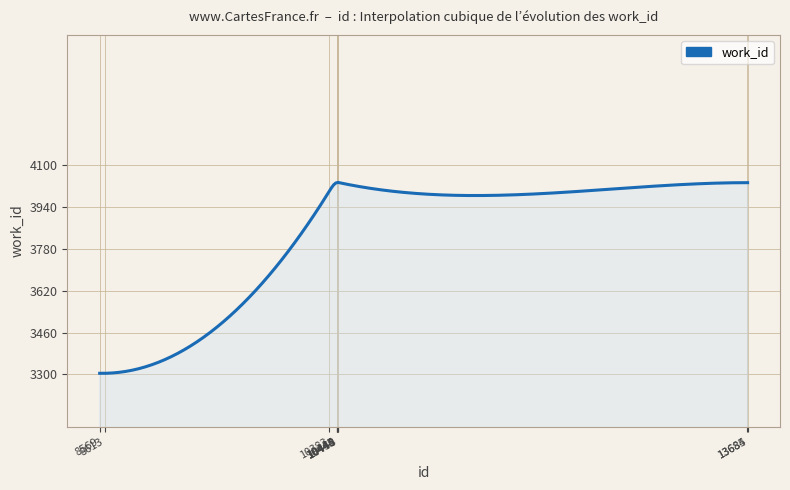

What is the minimum value shown in the chart?

3303.9